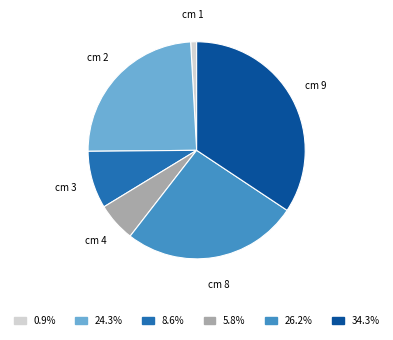

Is there any slice that represents more than half of the pie?

No